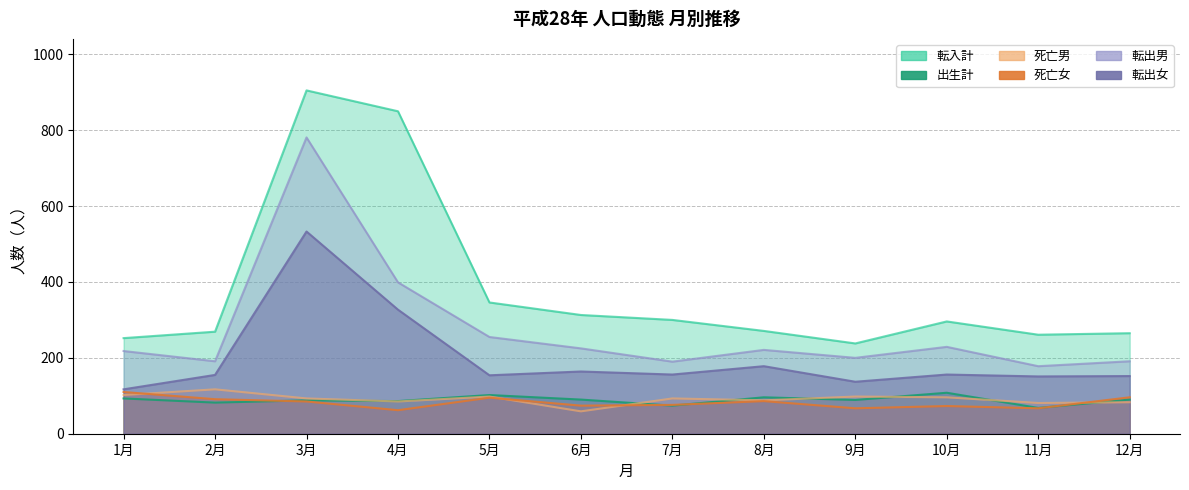

True or false: 死亡男 and 転出女 intersect in this chart.

False